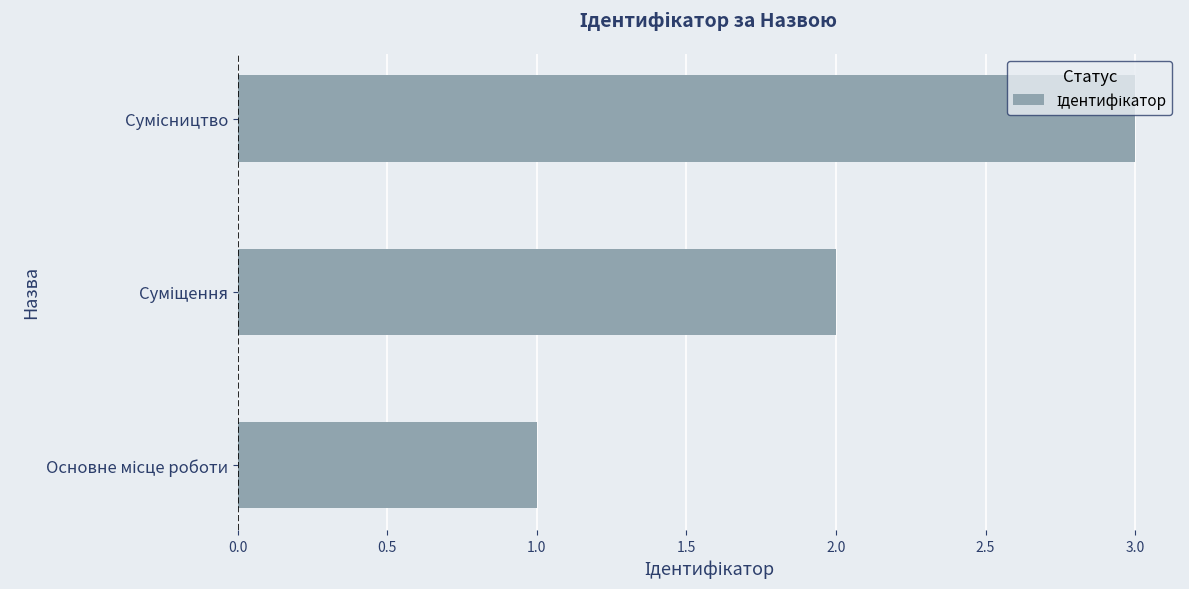

How many values are below 2?

1